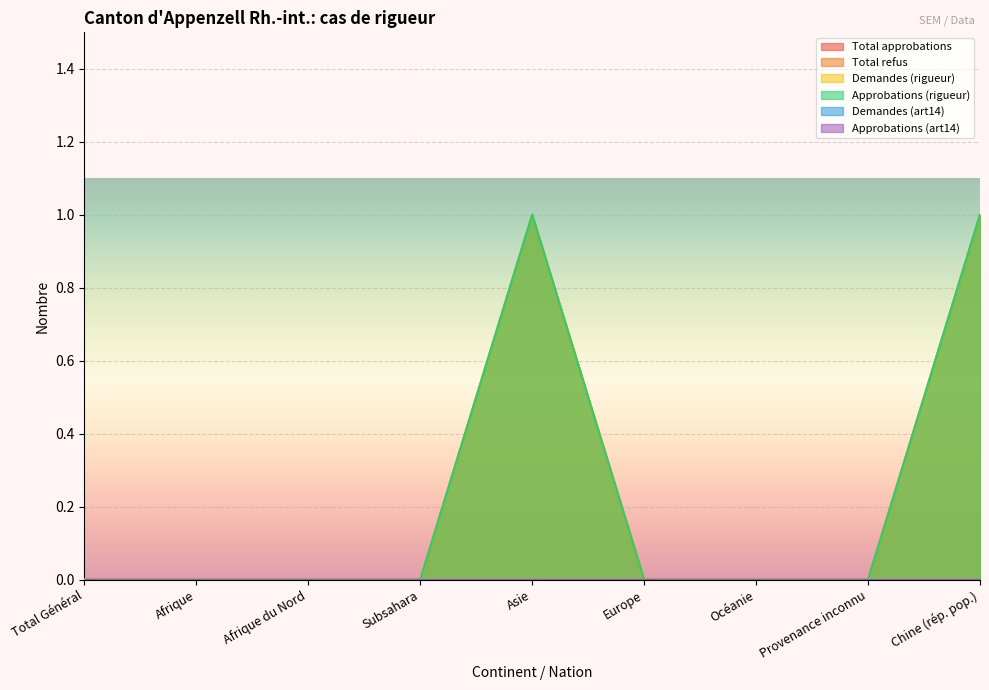

The Total approbations series shows 1 at Océanie. True or false?

False